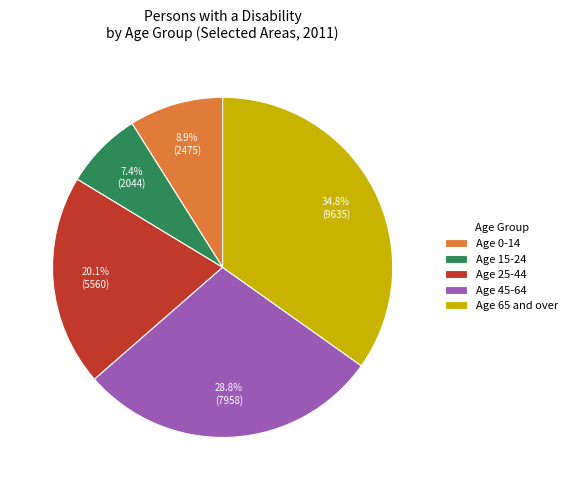

To the nearest percent, what is the combined percentage of Age 25-44 and Age 0-14?

29%